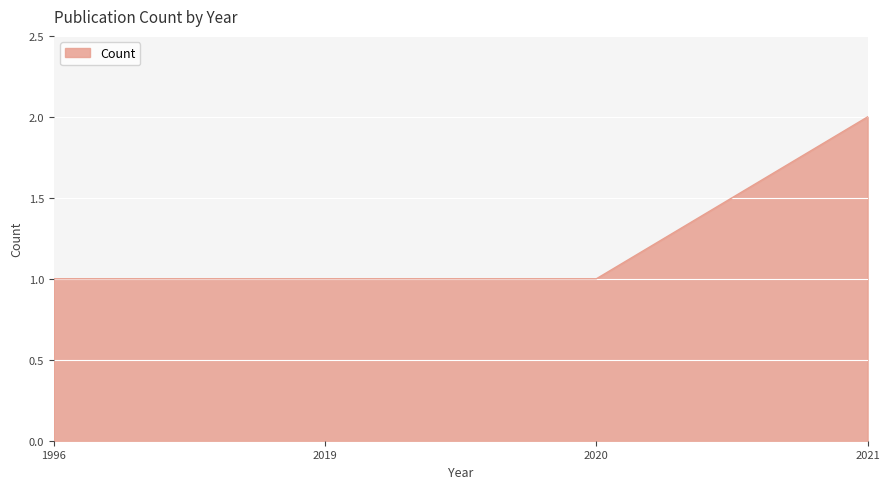

How many lines are shown in the chart?

1